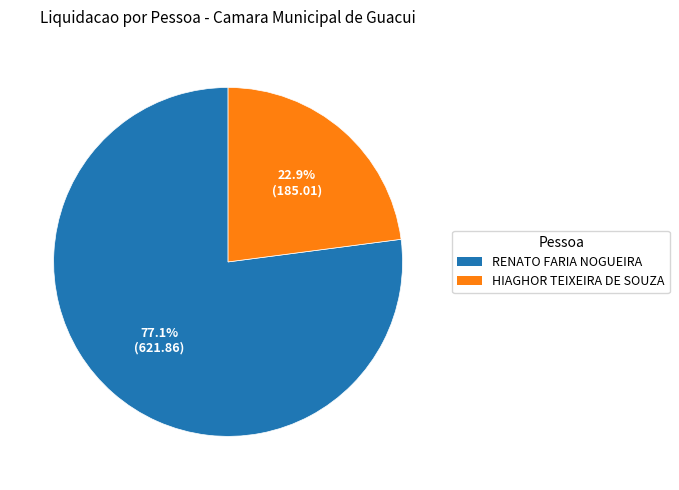

To the nearest percent, what percentage of the pie is RENATO FARIA NOGUEIRA?

77%